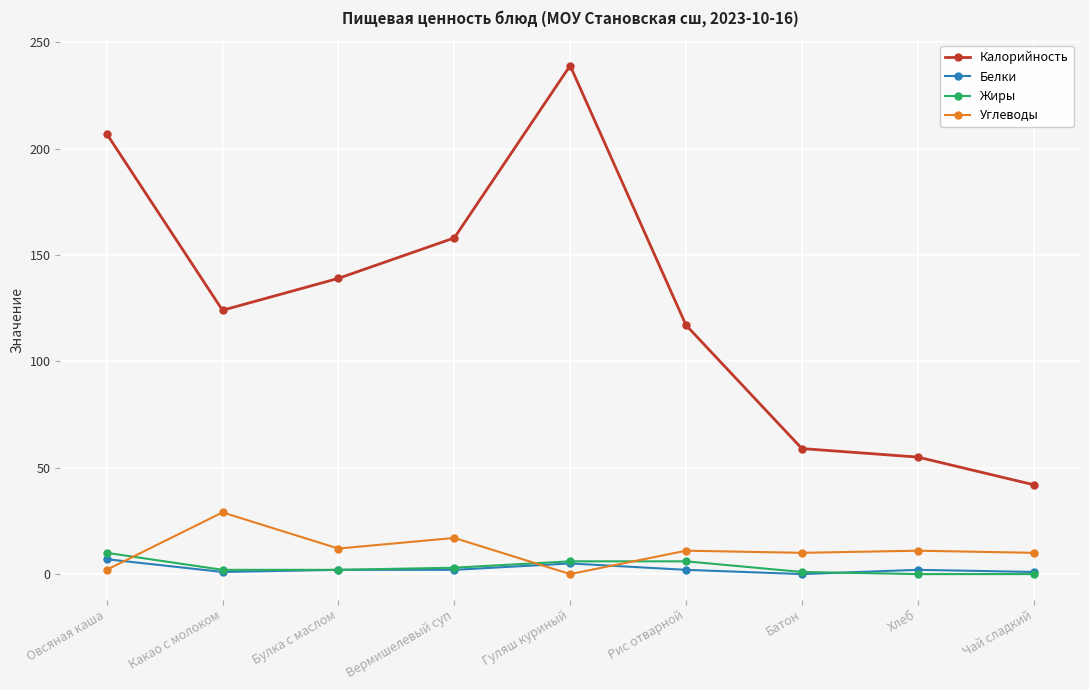

In Калорийность, how many points are lower than both neighbors (excluding endpoints)?

1